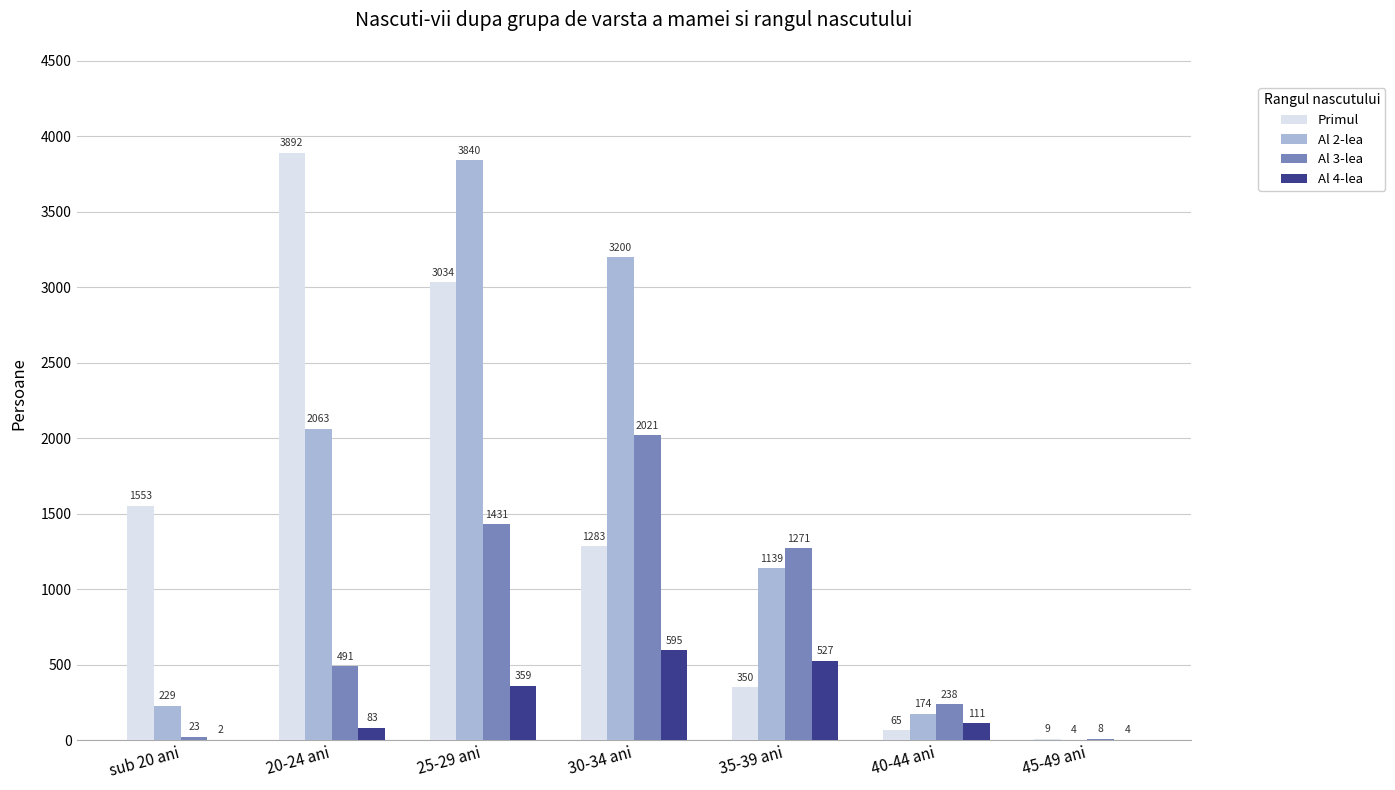

Which series has the largest total across all categories?

Al 2-lea